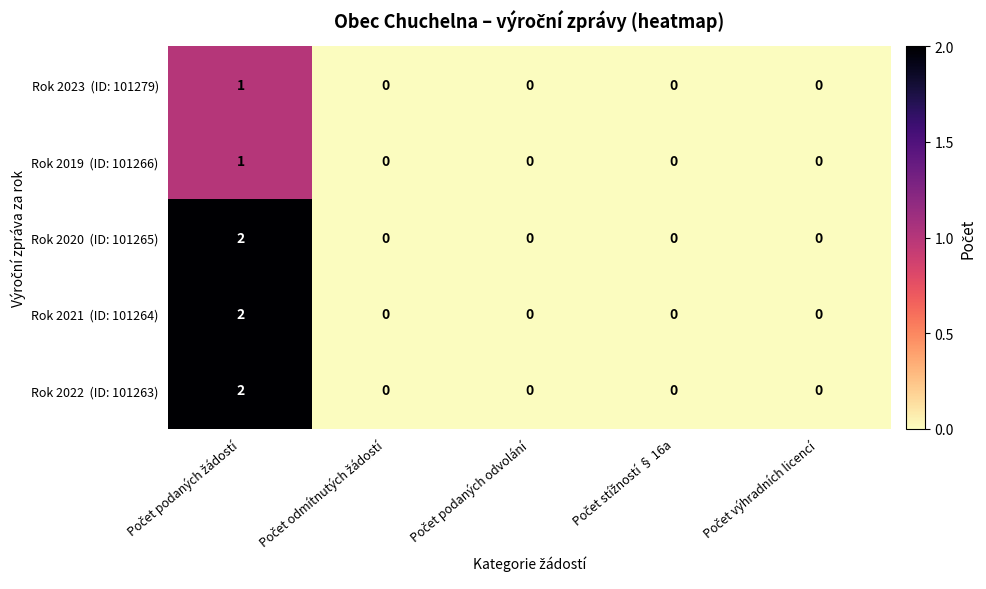

At which category does the chart reach its peak across all series?

Počet podaných žádostí